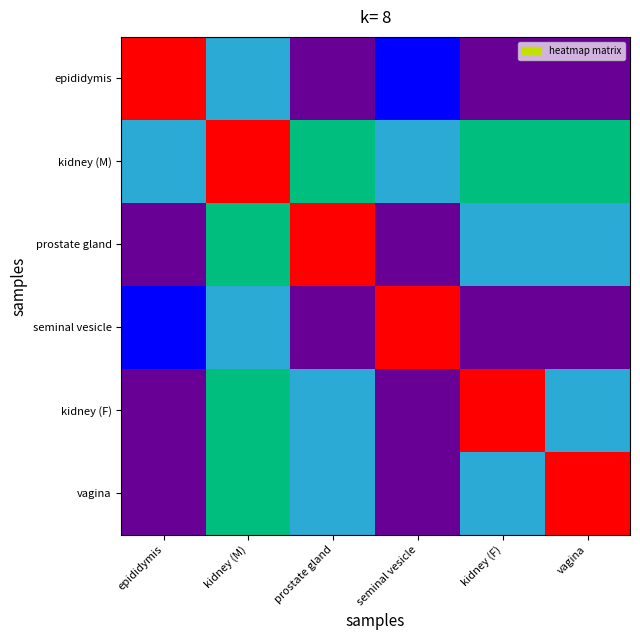

Rank the series by their maximum value, from lowest to highest.

epididymis, kidney (M), prostate gland, seminal vesicle, kidney (F), vagina